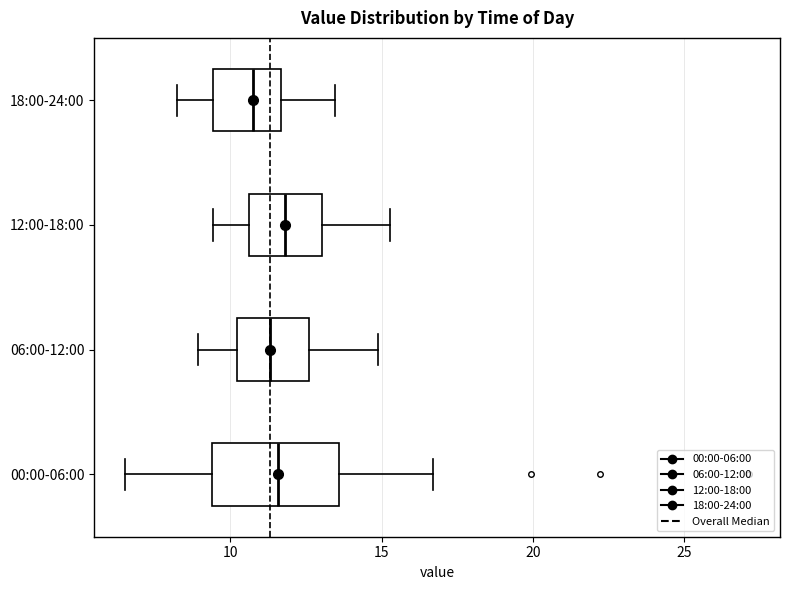

Reading bottom to top, read every box against the x-axis: the position of its median line, the range the box covers, and the ends of its whiskers. The values are not printed on the chart, so give them approximately, as read against the axis.

00:00-06:00: median 11.5, box 9.5 to 13.5, whiskers 6.5 to 16.5
06:00-12:00: median 11.5, box 10.0 to 12.5, whiskers 9.0 to 15.0
12:00-18:00: median 12.0, box 10.5 to 13.0, whiskers 9.5 to 15.5
18:00-24:00: median 10.5, box 9.5 to 11.5, whiskers 8.0 to 13.5